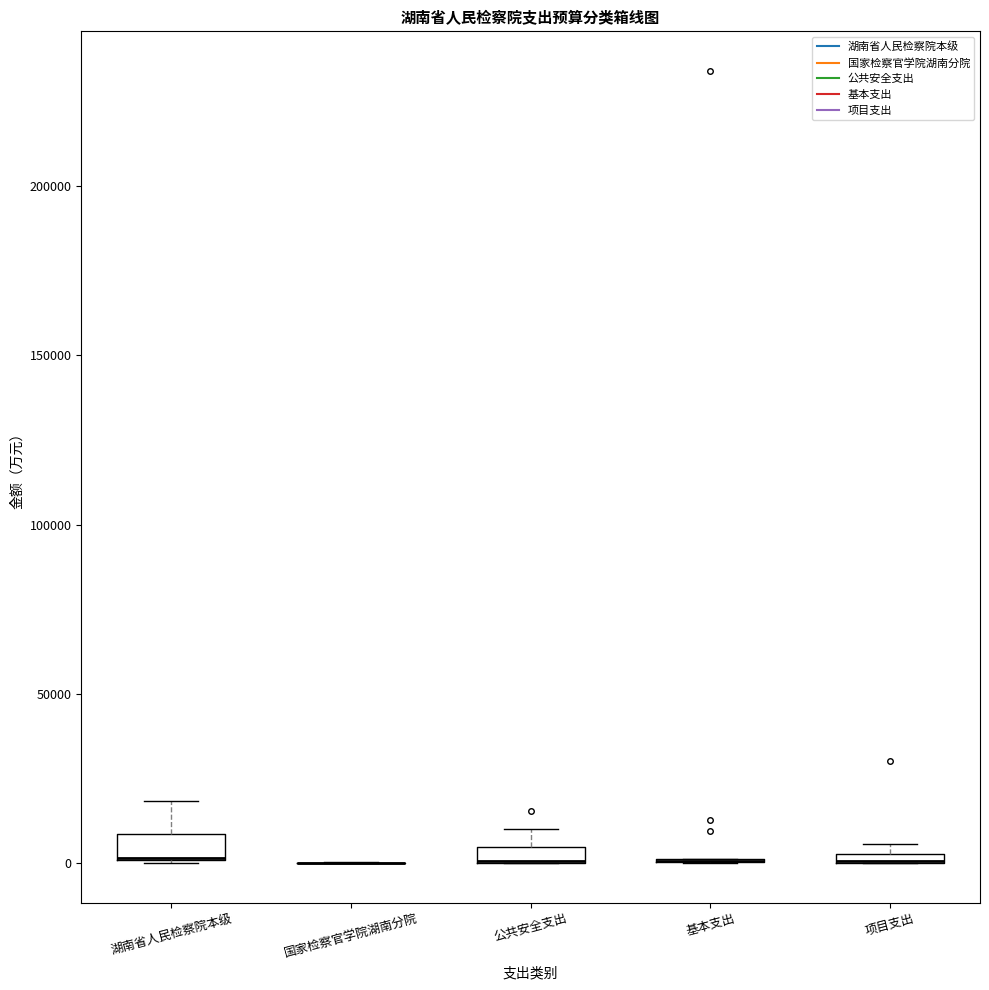

Where is the upper edge of the box for 项目支出 on the y-axis? The values are not printed on the chart, so give them approximately, as read against the axis.

5000